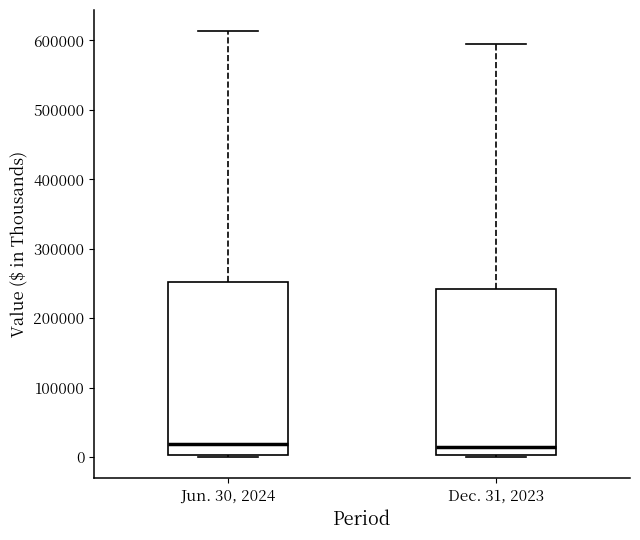

Reading left to right, read every box against the y-axis: the position of its median line, the range the box covers, and the ends of its whiskers. The values are not printed on the chart, so give them approximately, as read against the axis.

Jun. 30, 2024: median 20000, box 0 to 250000, whiskers 0 to 610000
Dec. 31, 2023: median 10000, box 0 to 240000, whiskers 0 to 590000